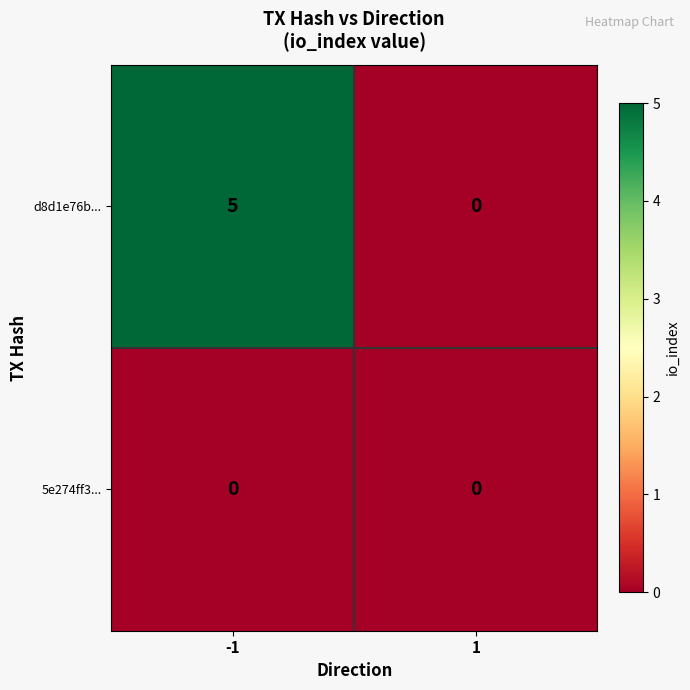

Reading left to right, what are all the values shown in this chart?

d8d1e76b...: -1=5	1=0
5e274ff3...: -1=0	1=0